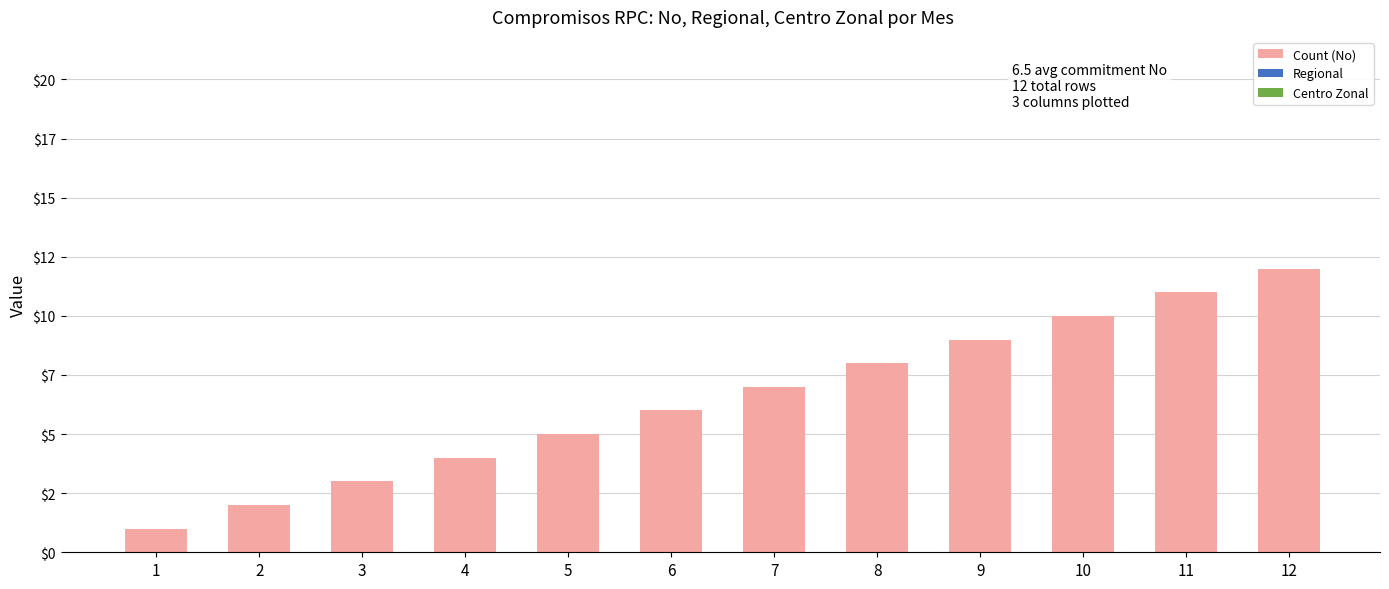

Reading left to right, extract all data points from this chart.

Count (No): 1=1	2=2	3=3	4=4	5=5	6=6	7=7	8=8	9=9	10=10	11=11	12=12
Regional: 1=0	2=0	3=0	4=0	5=0	6=0	7=0	8=0	9=0	10=0	11=0	12=0
Centro Zonal: 1=0	2=0	3=0	4=0	5=0	6=0	7=0	8=0	9=0	10=0	11=0	12=0